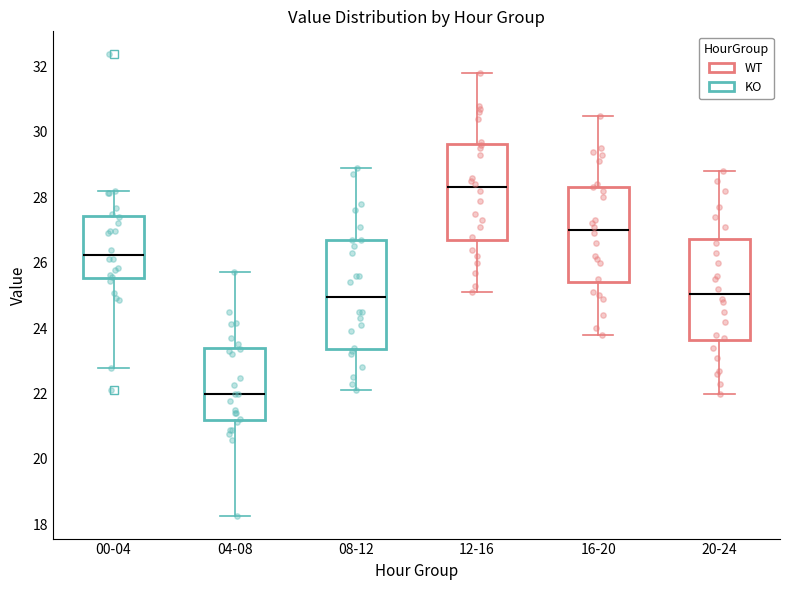

Where is the upper edge of the box for 16-20 on the y-axis? The values are not printed on the chart, so give them approximately, as read against the axis.

28.4